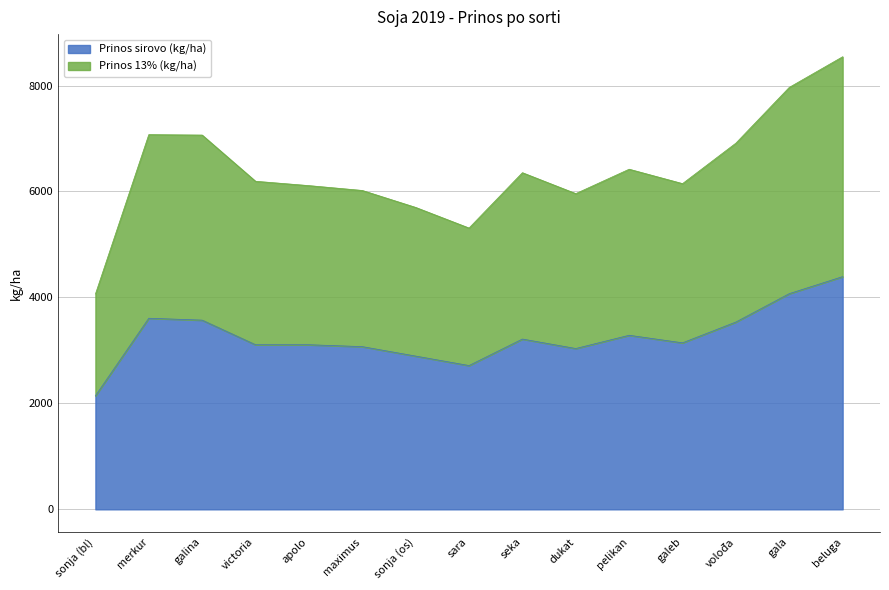

At which label is Prinos 13% (kg/ha) closest to 6303?

seka